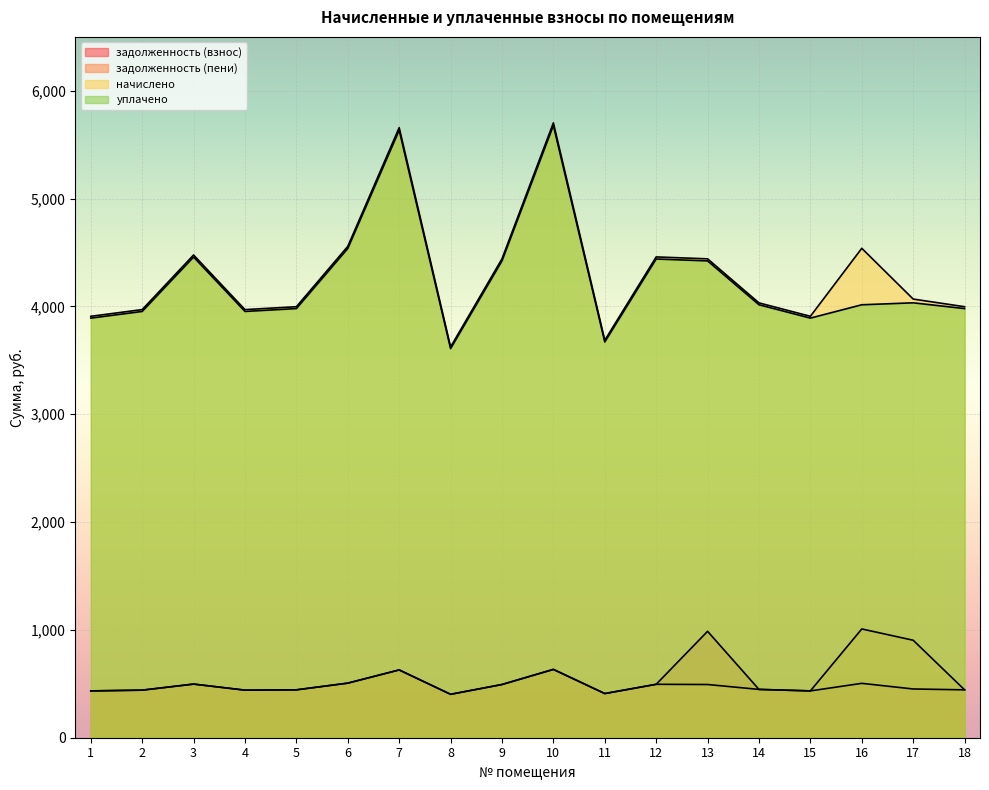

What are all the series names shown in the legend?

задолженность (взнос), задолженность (пени), начислено, уплачено